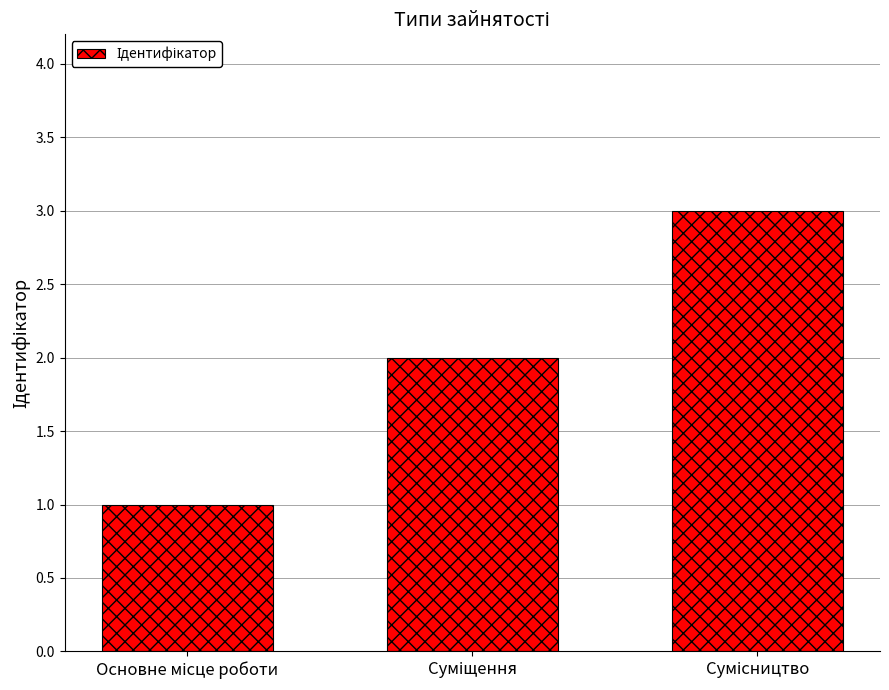

Reading left to right, extract all data points from this chart.

1	2	3